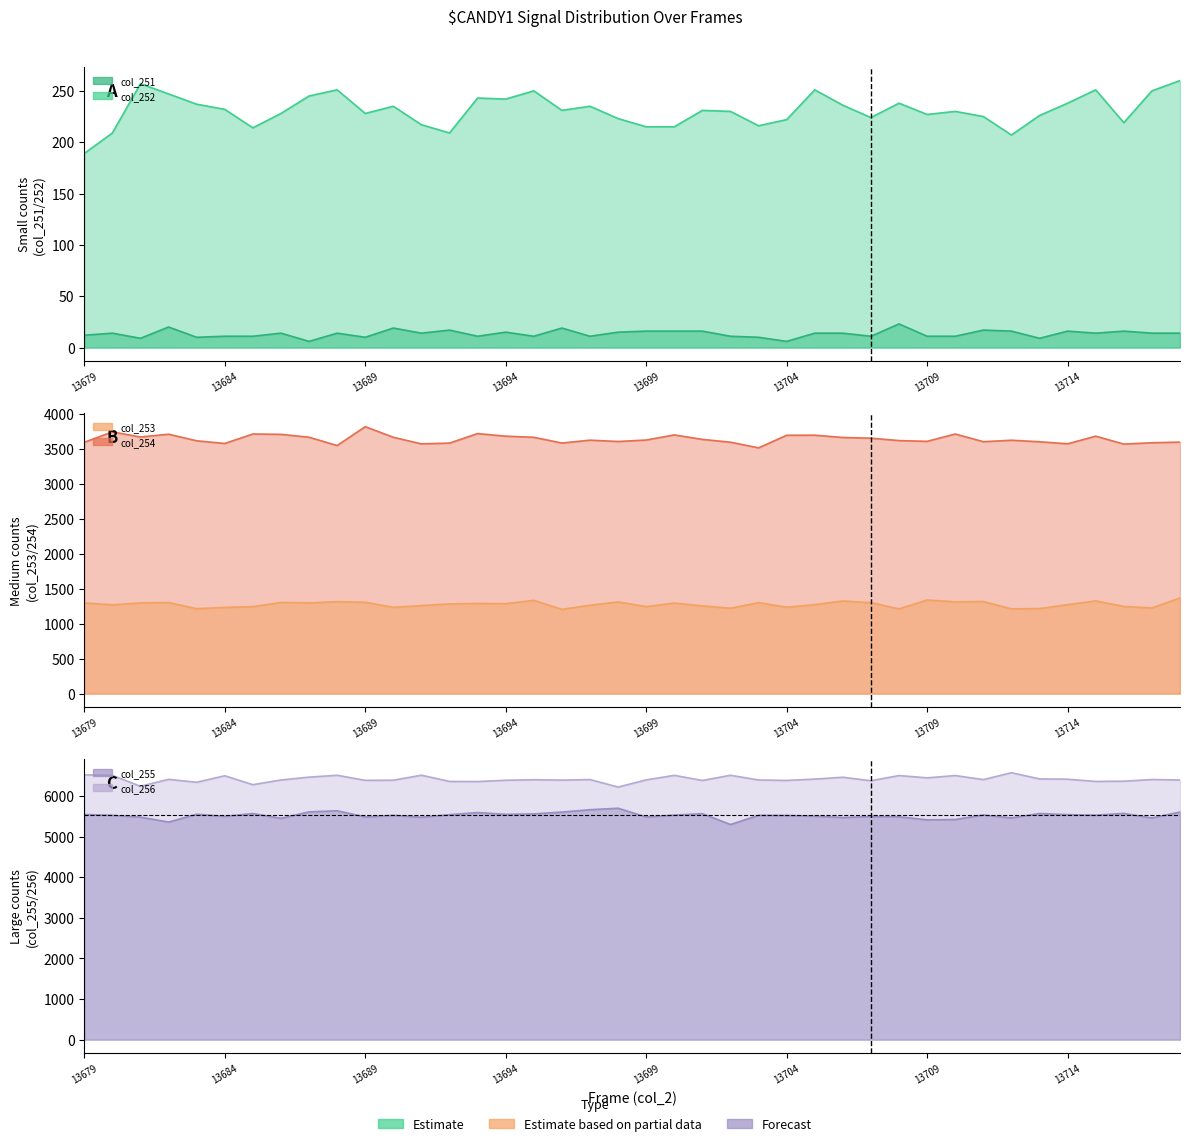

What is the value of the col_256 point at the 20th from the left?

6221